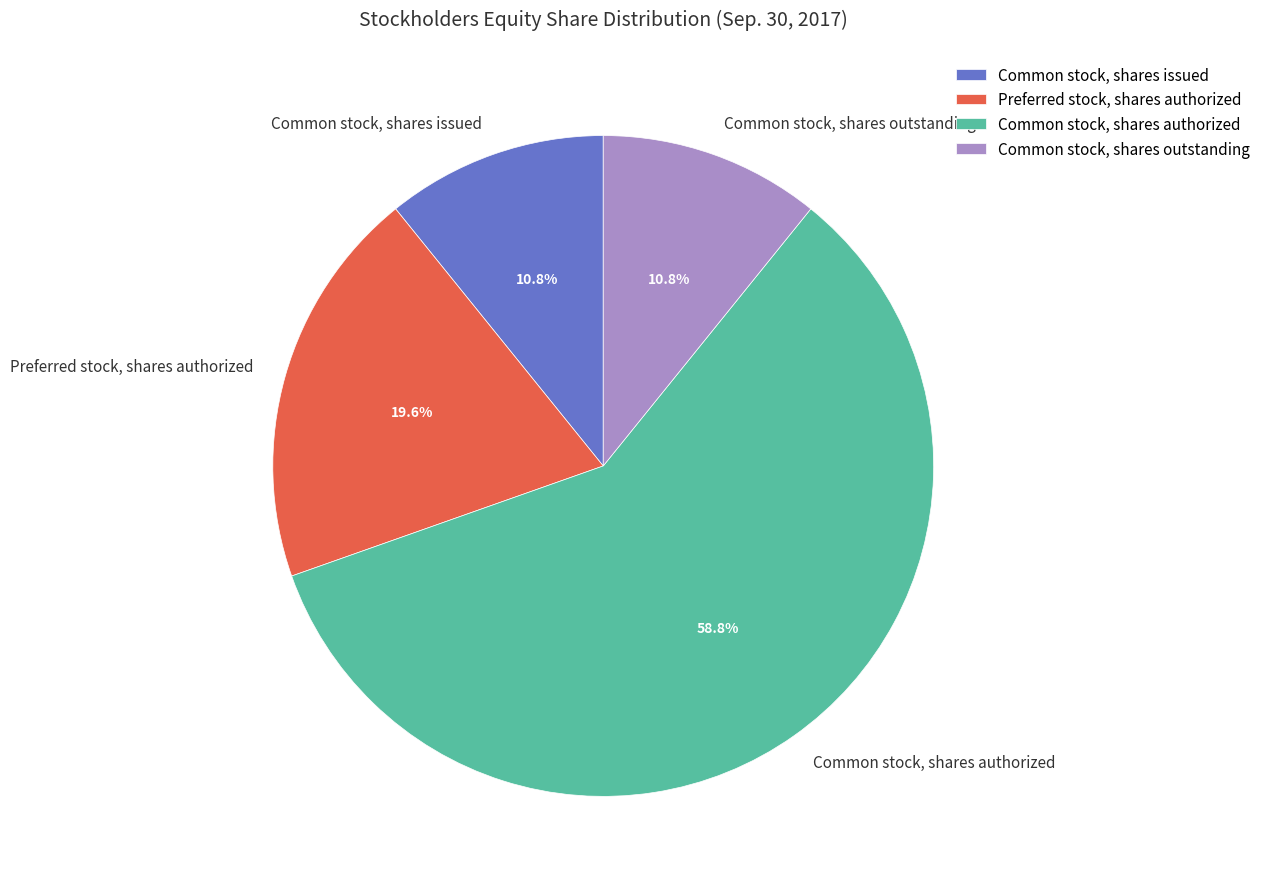

Which has a higher value, Common stock, shares authorized or Common stock, shares outstanding?

Common stock, shares authorized